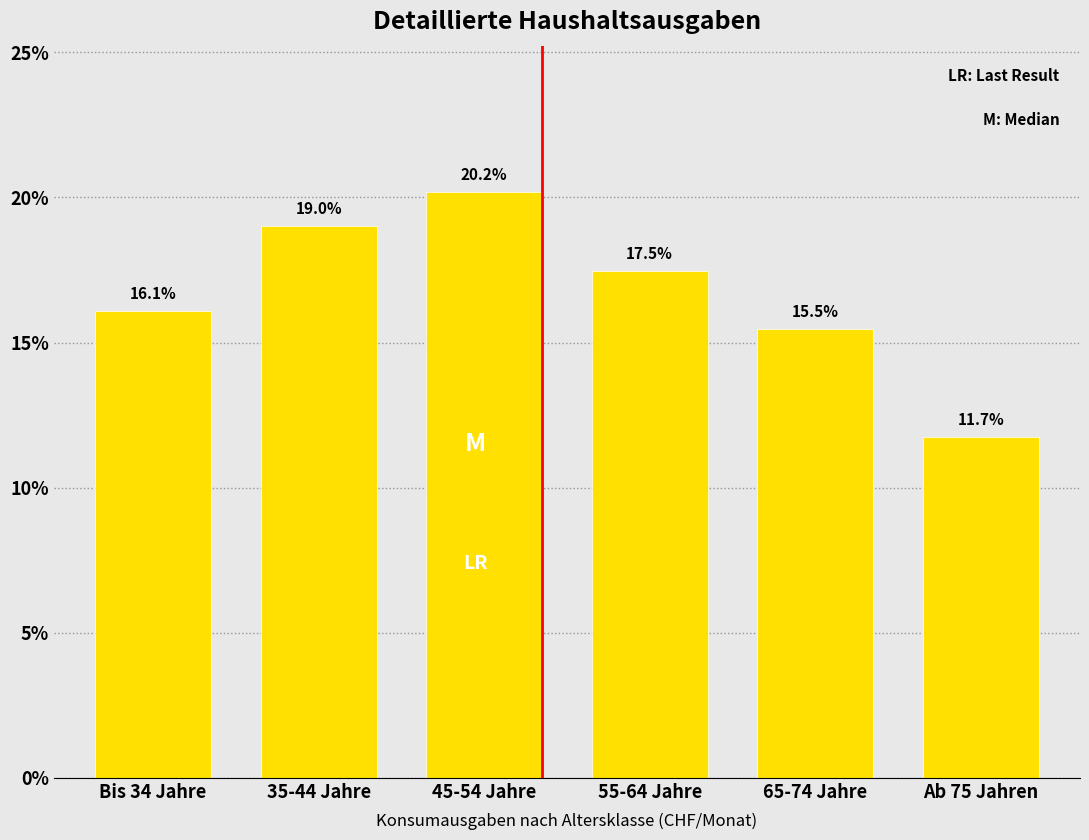

Reading left to right, list all the values displayed in this chart.

Bis 34 Jahre=16.1	35-44 Jahre=19.0	45-54 Jahre=20.2	55-64 Jahre=17.5	65-74 Jahre=15.5	Ab 75 Jahren=11.7